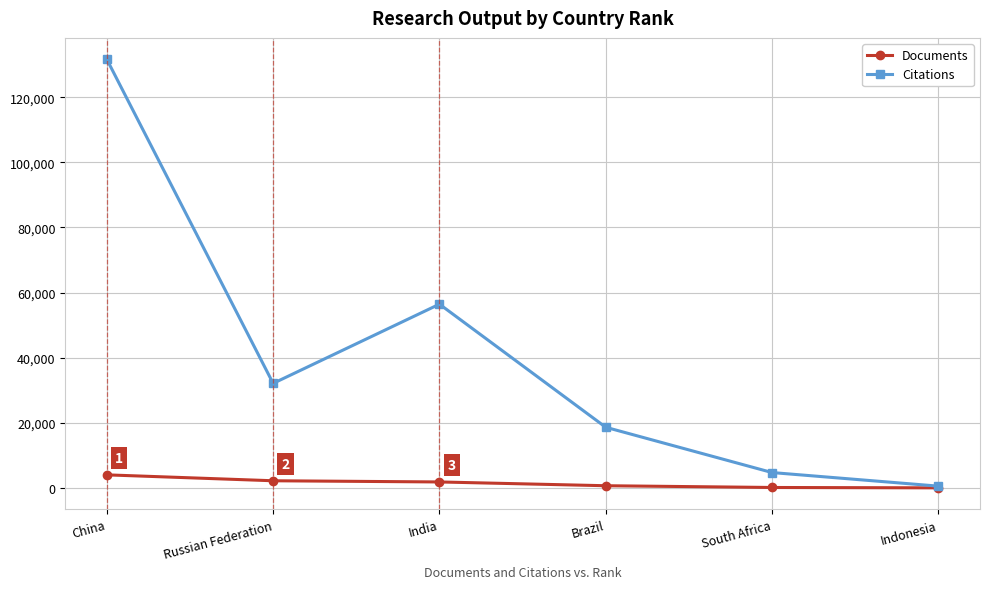

What is the approximate value of Citations at Russian Federation?

32115